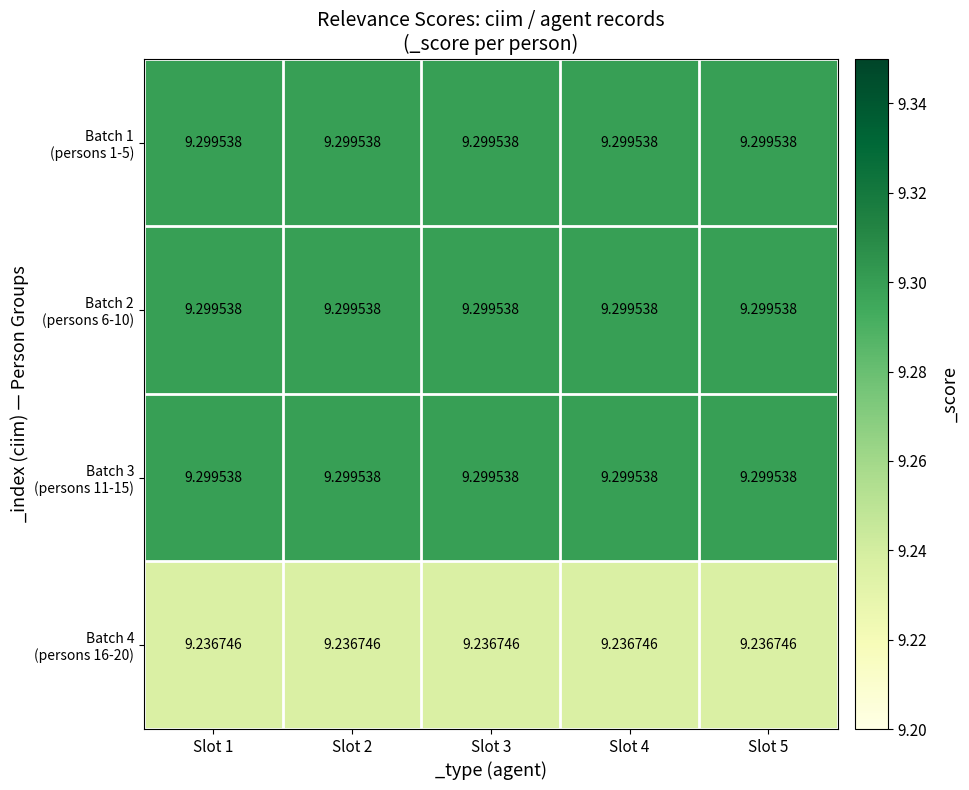

Count the number of data series in this chart.

4